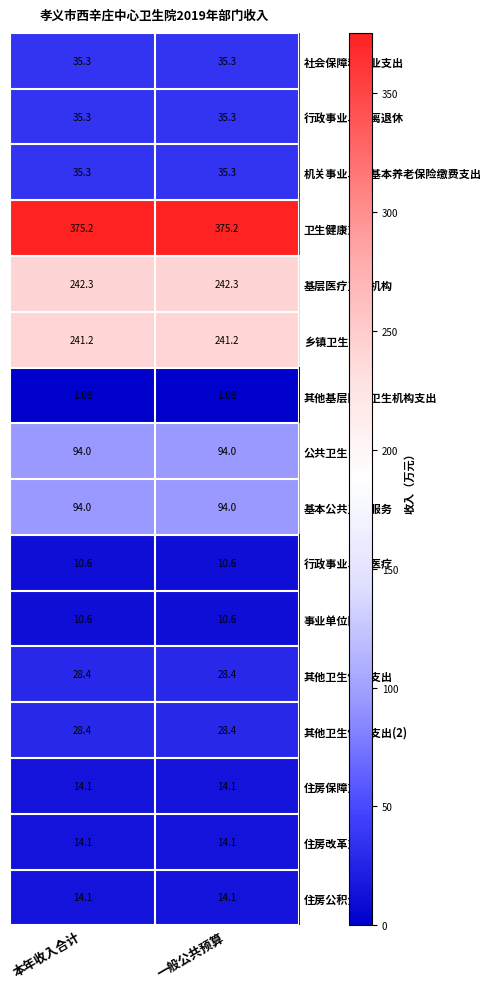

Is the value of 机关事业单位基本养老保险缴费支出 at 本年收入合计 greater than the value of 其他卫生健康支出(2) at 一般公共预算?

Yes